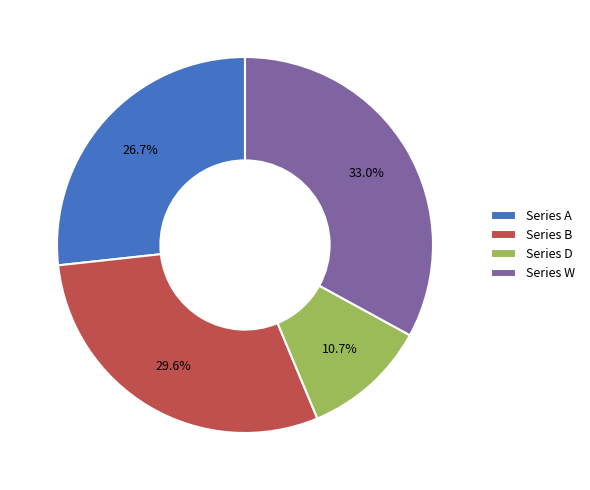

What is the ratio of the value at Series D to the value at Series A?

0.4